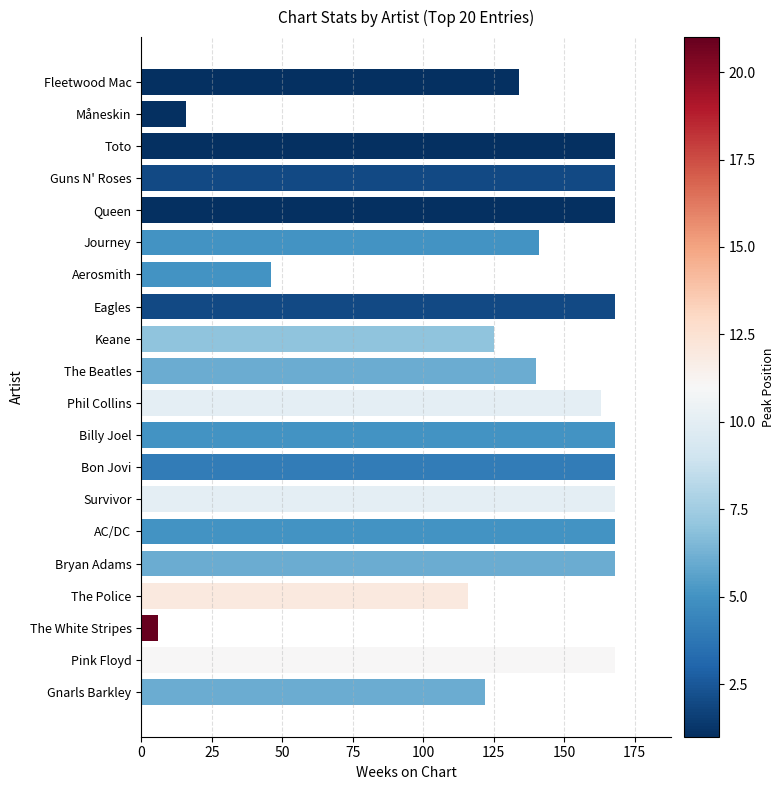

Reading top to bottom, extract all data points from this chart.

134	16	168	168	168	141	46	168	125	140	163	168	168	168	168	168	116	6	168	122